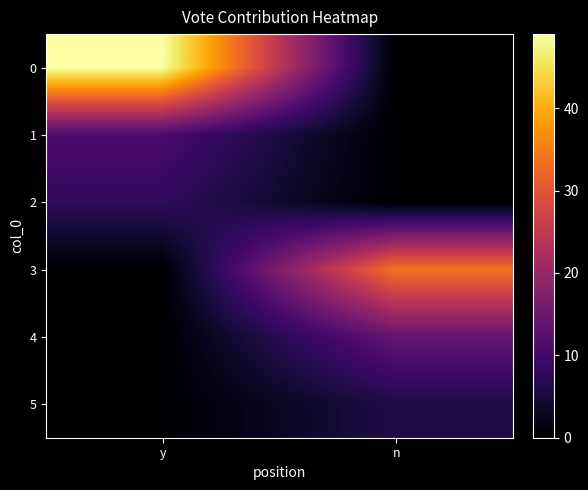

Reading left to right, list all the values displayed in this chart.

0: y=49	n=0
1: y=11	n=0
2: y=8	n=0
3: y=0	n=34
4: y=0	n=14
5: y=0	n=6